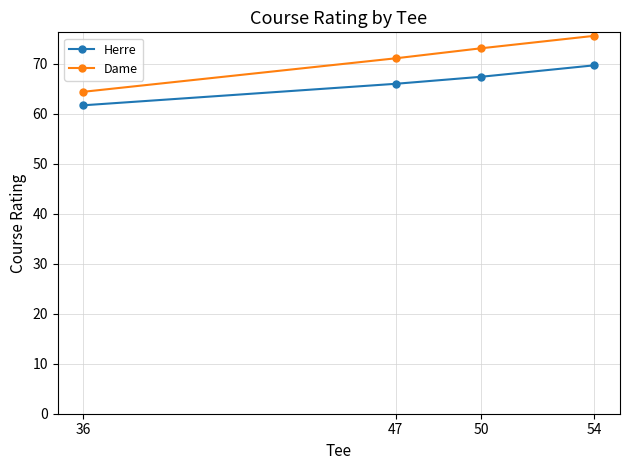

What is the maximum value for Herre?

69.7